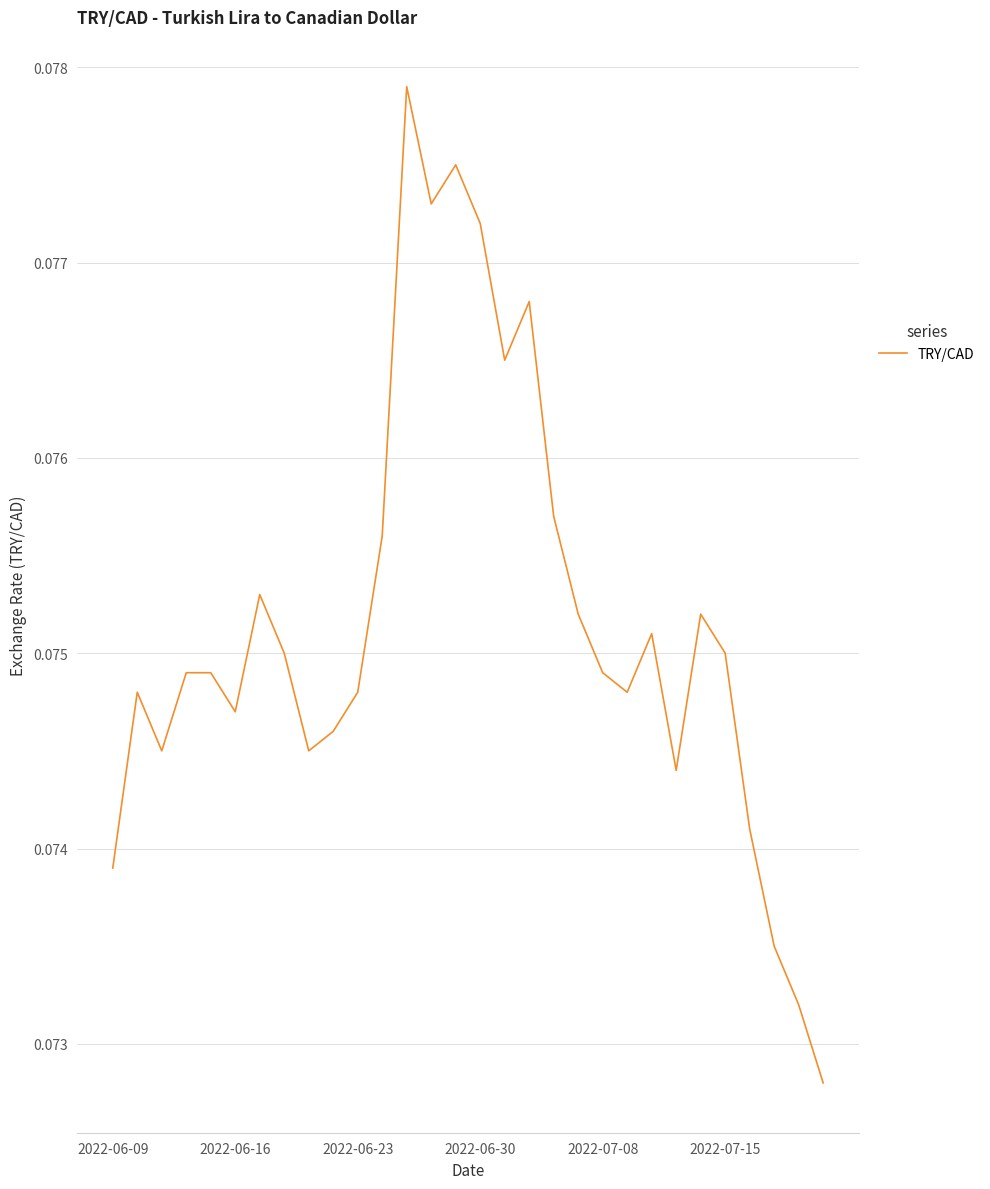

How many lines are shown in the chart?

1